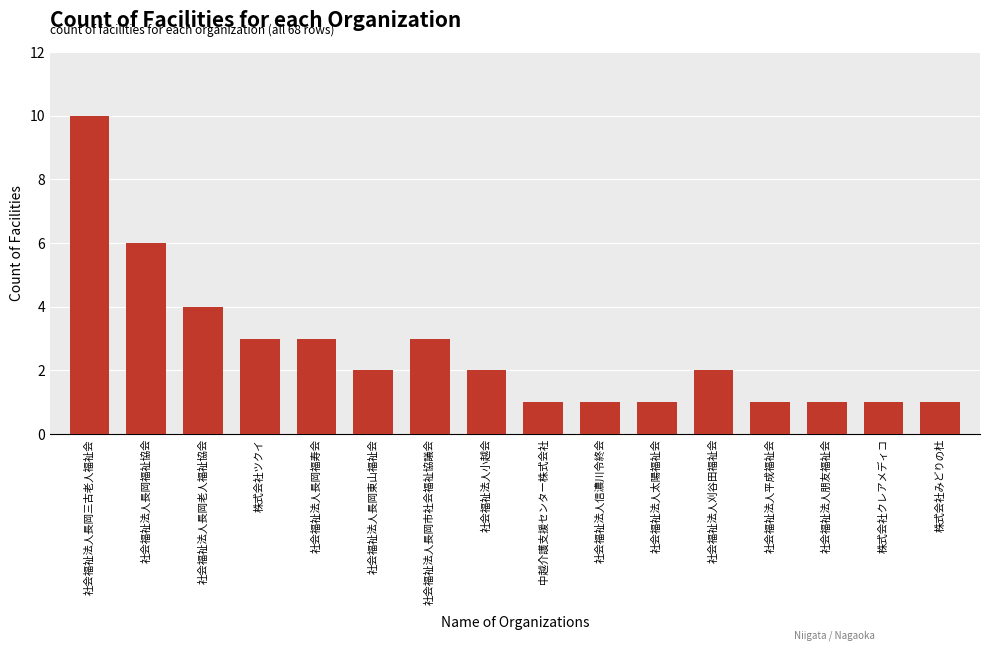

What is the maximum value shown in the chart?

10